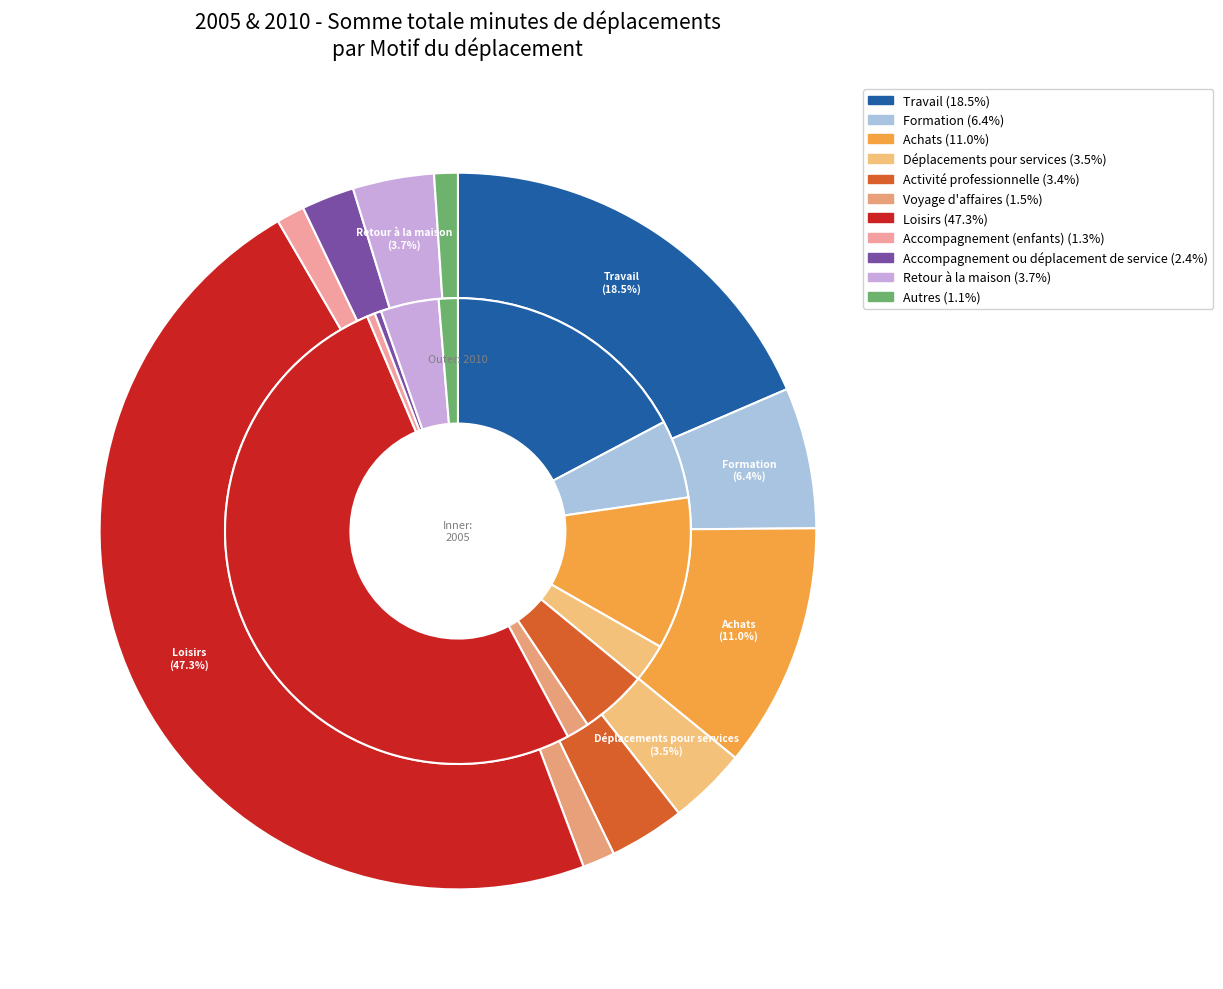

Which category has the biggest portion of the pie?

Loisirs